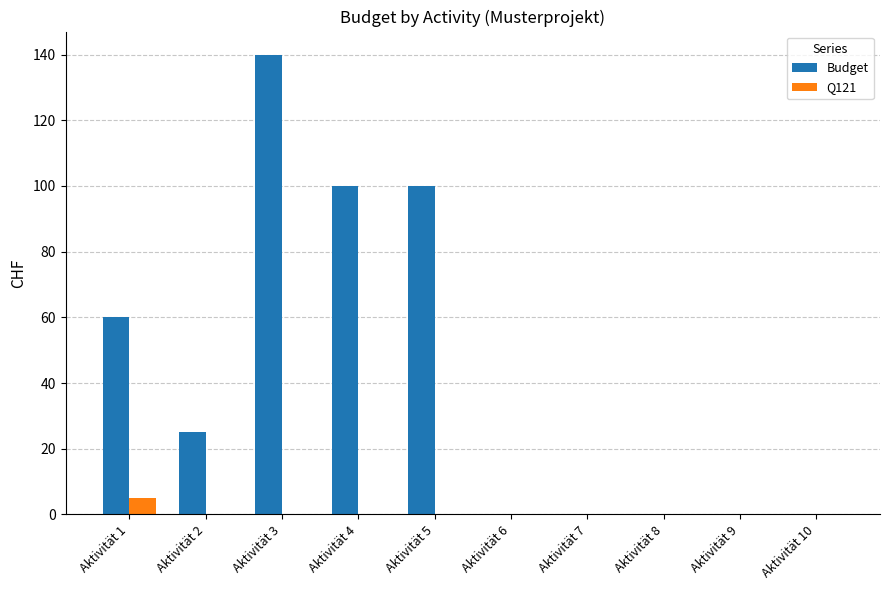

What is the highest value of the Budget series?

140